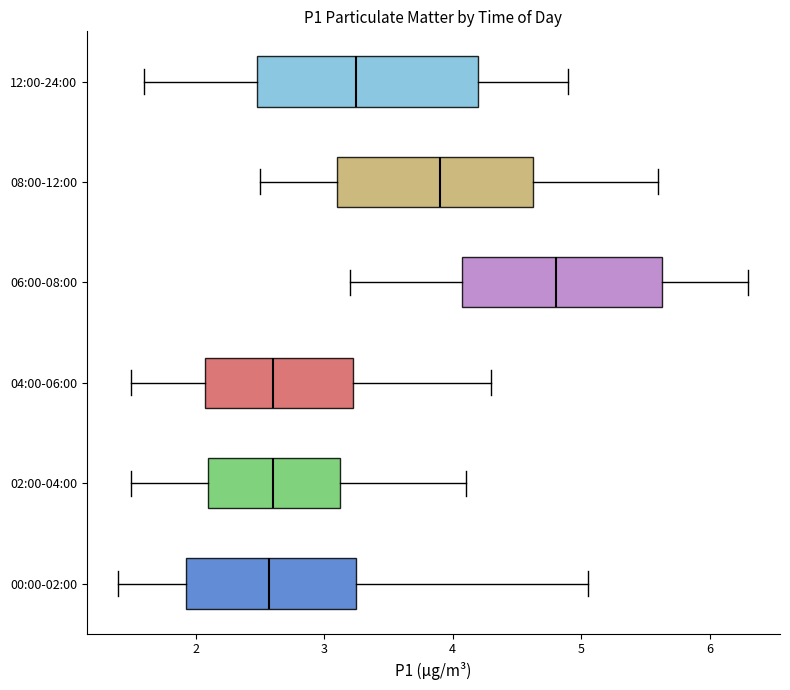

Reading bottom to top, read every box against the x-axis: the position of its median line, the range the box covers, and the ends of its whiskers. The values are not printed on the chart, so give them approximately, as read against the axis.

00:00-02:00: median 2.6, box 1.9 to 3.3, whiskers 1.4 to 5.1
02:00-04:00: median 2.6, box 2.1 to 3.1, whiskers 1.5 to 4.1
04:00-06:00: median 2.6, box 2.1 to 3.2, whiskers 1.5 to 4.3
06:00-08:00: median 4.8, box 4.1 to 5.6, whiskers 3.2 to 6.3
08:00-12:00: median 3.9, box 3.1 to 4.6, whiskers 2.5 to 5.6
12:00-24:00: median 3.3, box 2.5 to 4.2, whiskers 1.6 to 4.9